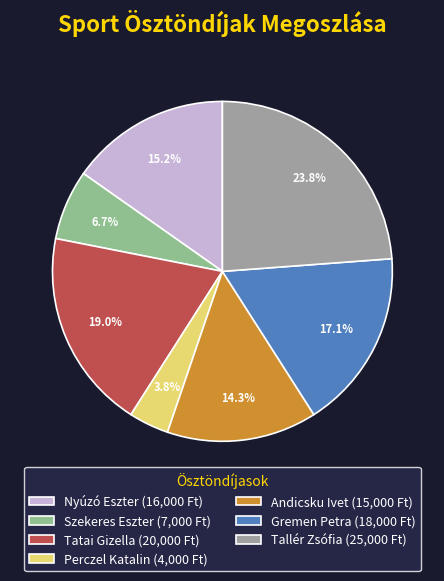

To the nearest percent, what is the combined percentage of Tatai Gizella and Tallér Zsófia?

43%